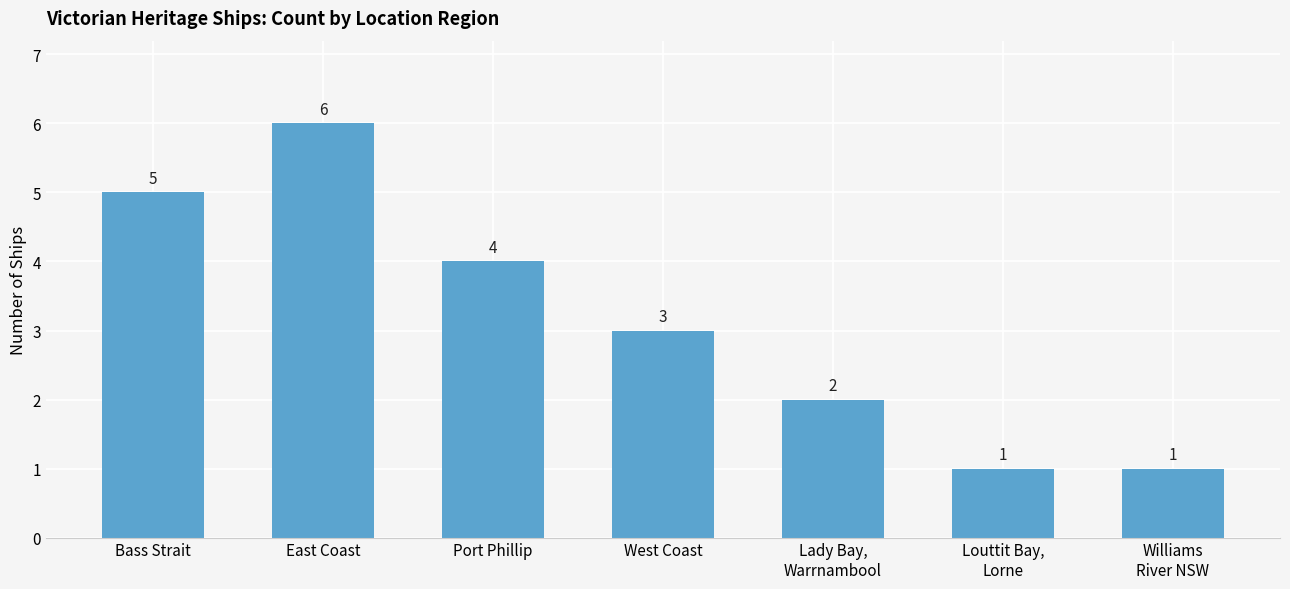

Are the bars horizontal?

No